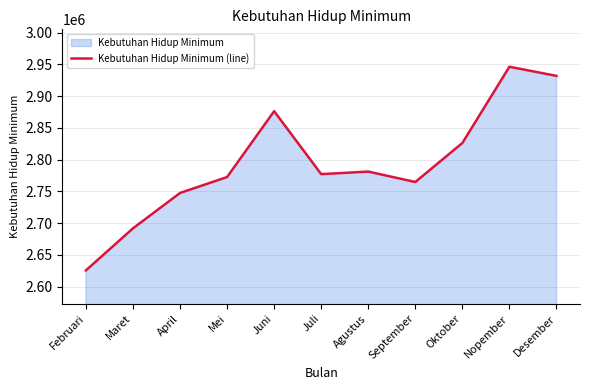

Which label corresponds to the smallest value in the chart?

Februari